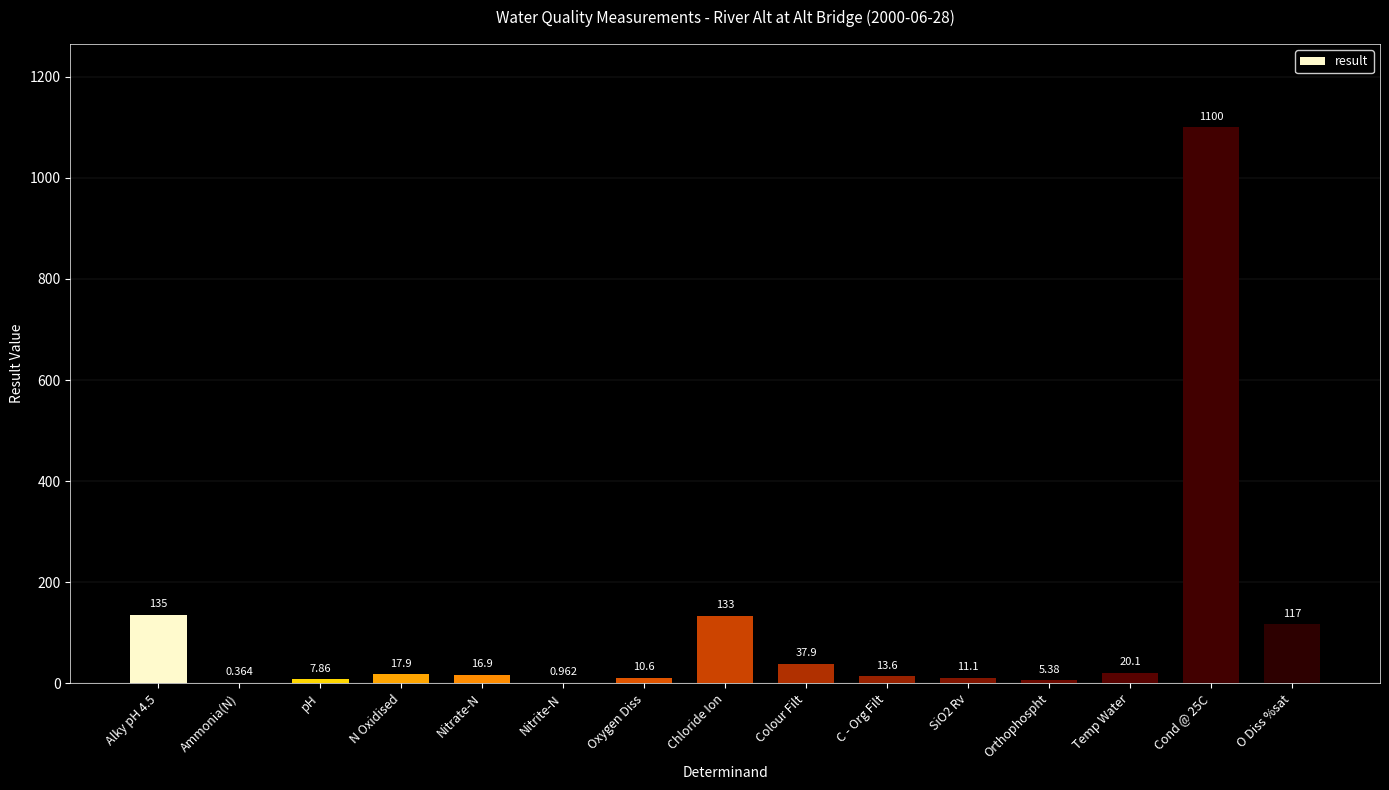

Which has a higher value, Nitrite-N or O Diss %sat?

O Diss %sat